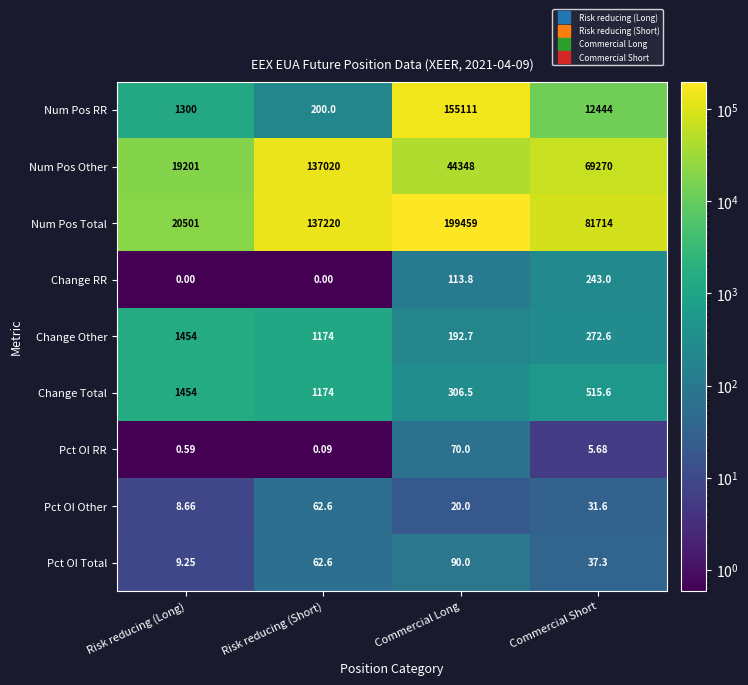

Which series has the largest range (max minus min)?

Num Pos Total